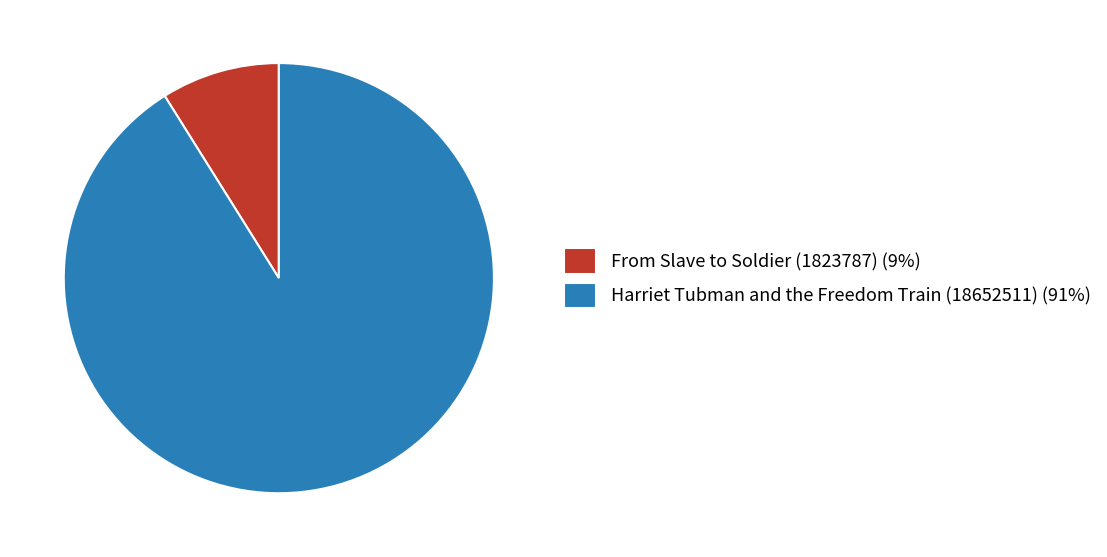

How many slices are in this pie chart?

2